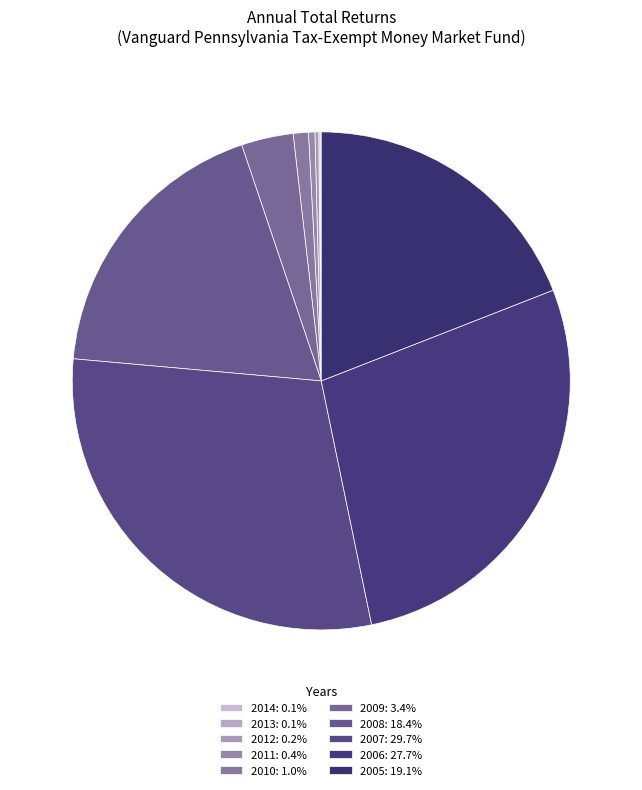

To the nearest percent, what is the difference between the largest and smallest slice percentages?

30%